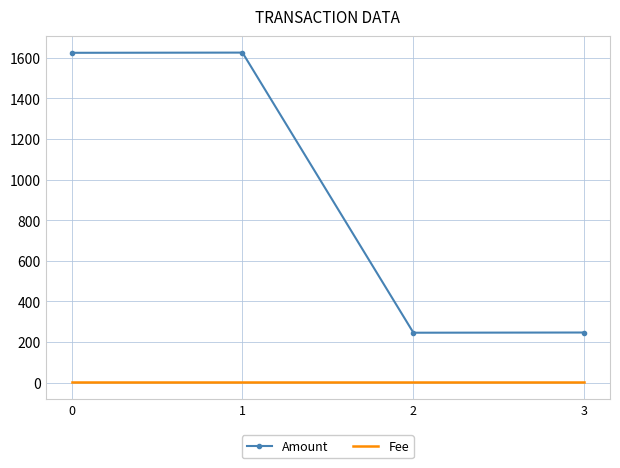

The value of Amount at 1 is 506. True or false?

False